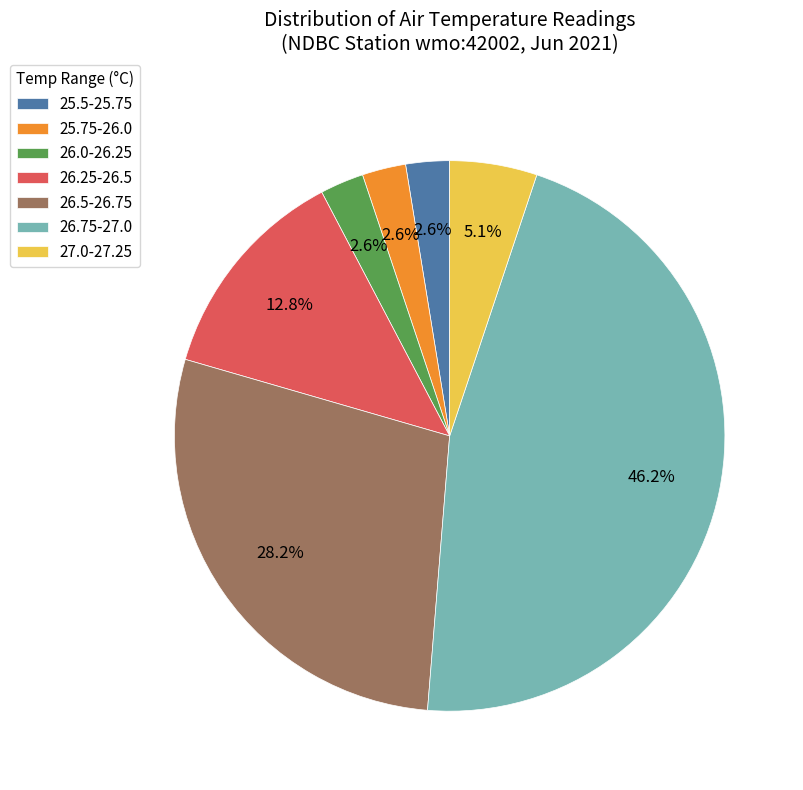

Which category has the biggest portion of the pie?

26.75-27.0